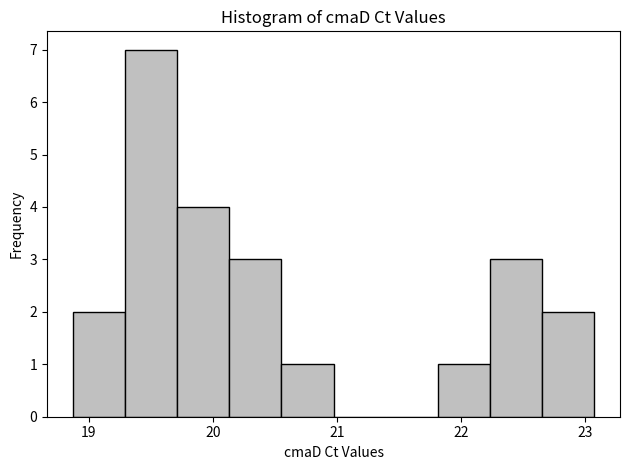

Which range on the x-axis has the tallest bar?

19.3 to 19.7